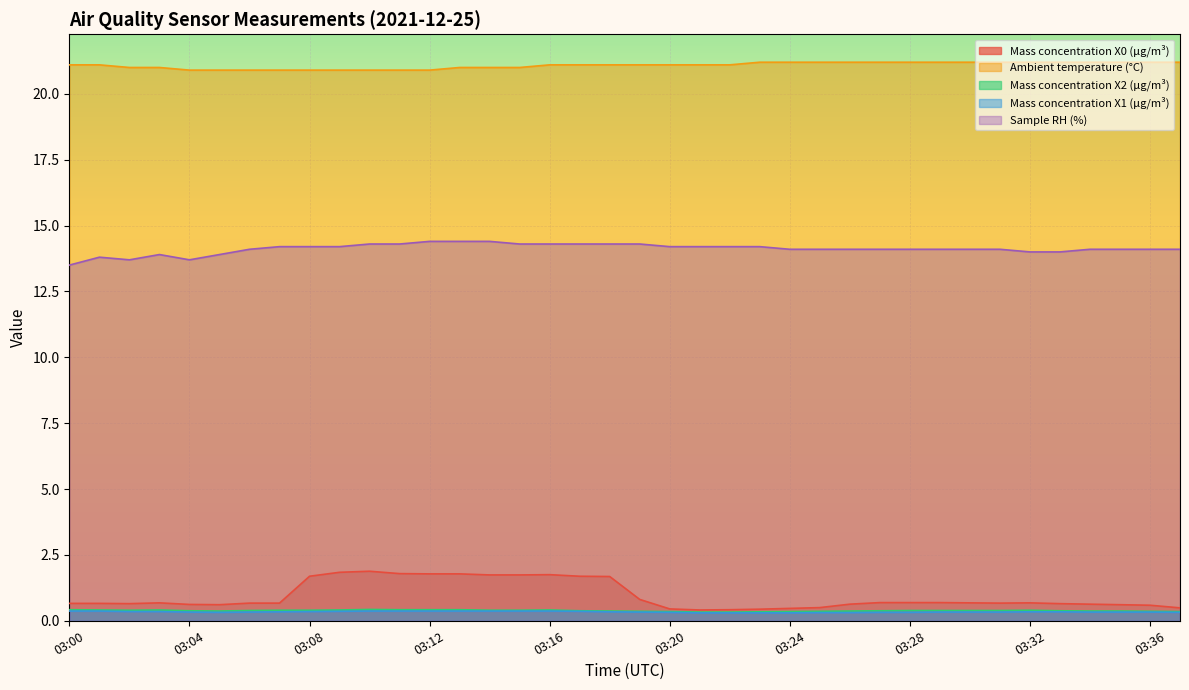

In Sample RH (%), how many points are higher than both neighbors (excluding endpoints)?

2